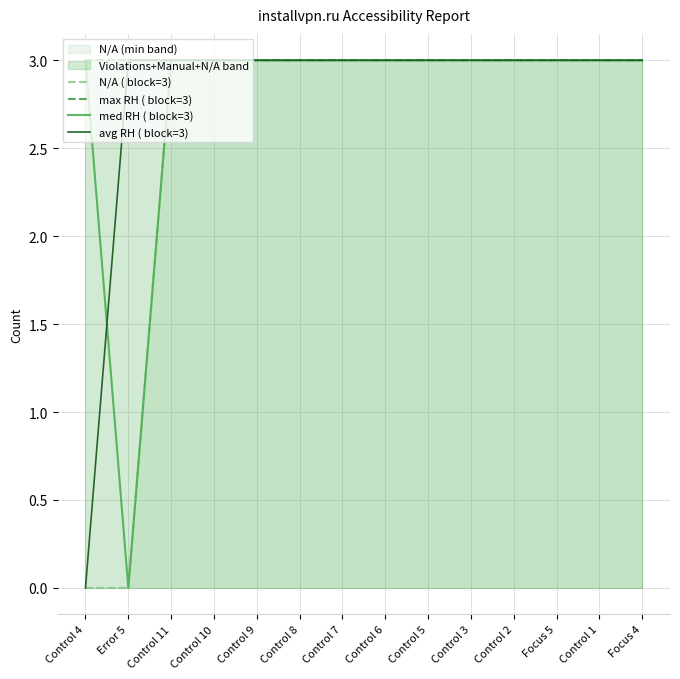

Does the chart display data point markers on the line(s)?

No